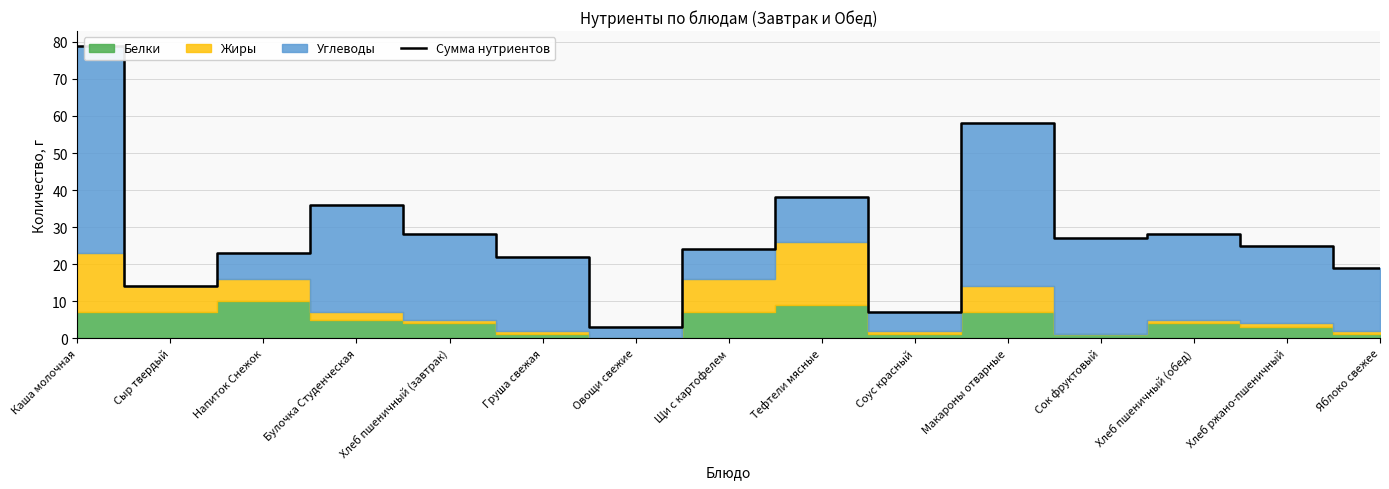

Reading right to left, list all the values displayed in this chart.

Яблоко свежее=19	Хлеб ржано-пшеничный=25	Хлеб пшеничный (обед)=28	Сок фруктовый=27	Макароны отварные=58	Соус красный=7	Тефтели мясные=38	Щи с картофелем=24	Овощи свежие=3	Груша свежая=22	Хлеб пшеничный (завтрак)=28	Булочка Студенческая=36	Напиток Снежок=23	Сыр твердый=14	Каша молочная=79